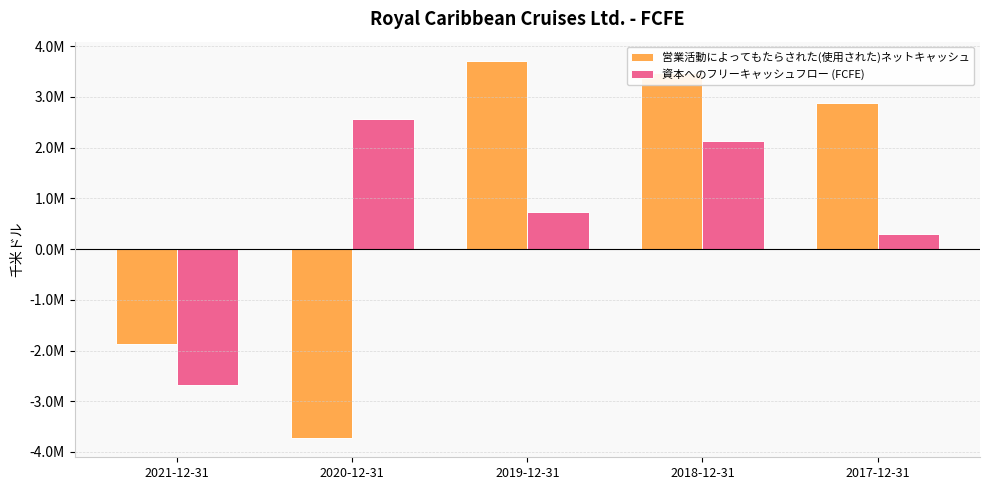

List the series in order of their peak value, highest first.

営業活動によってもたらされた(使用された)ネットキャッシュ, 資本へのフリーキャッシュフロー (FCFE)